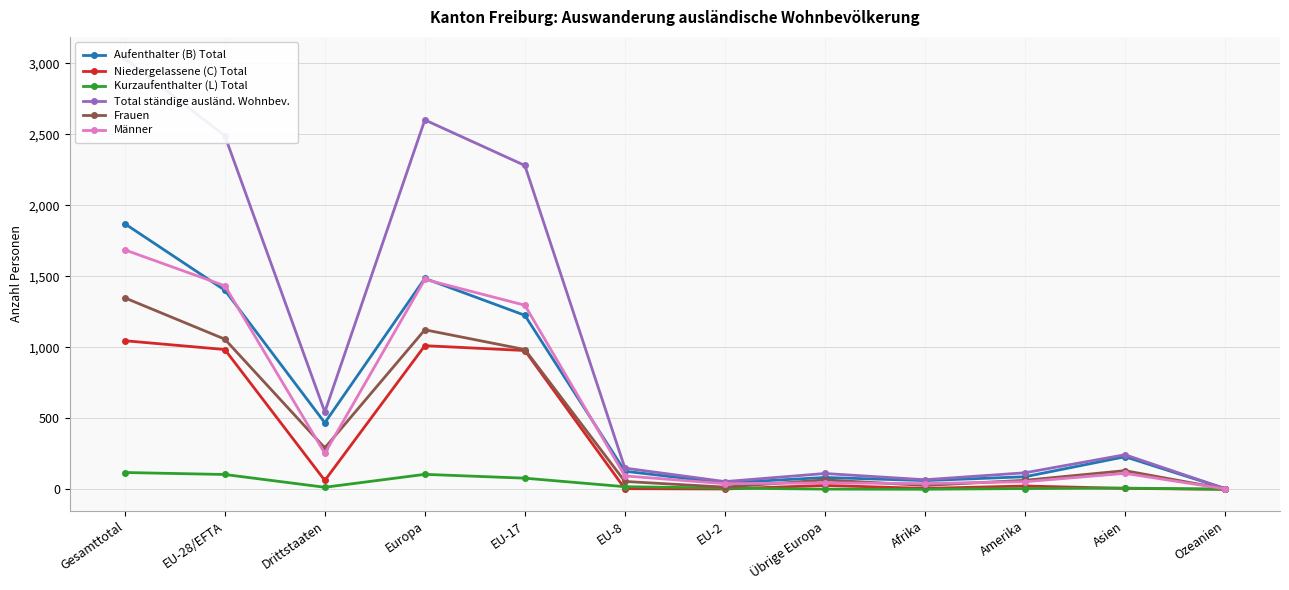

What is the highest value of the Total ständige ausländ. Wohnbev. series?

3034